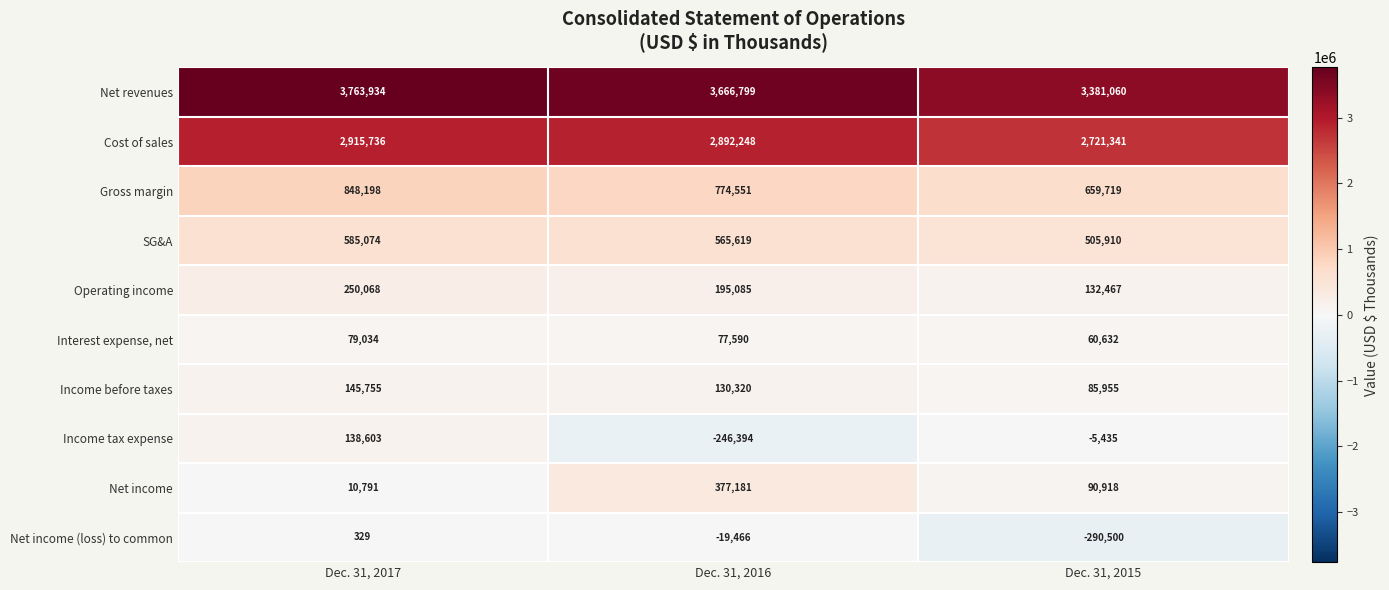

Count the Income before taxes values in the range 85955 to 145755.

3